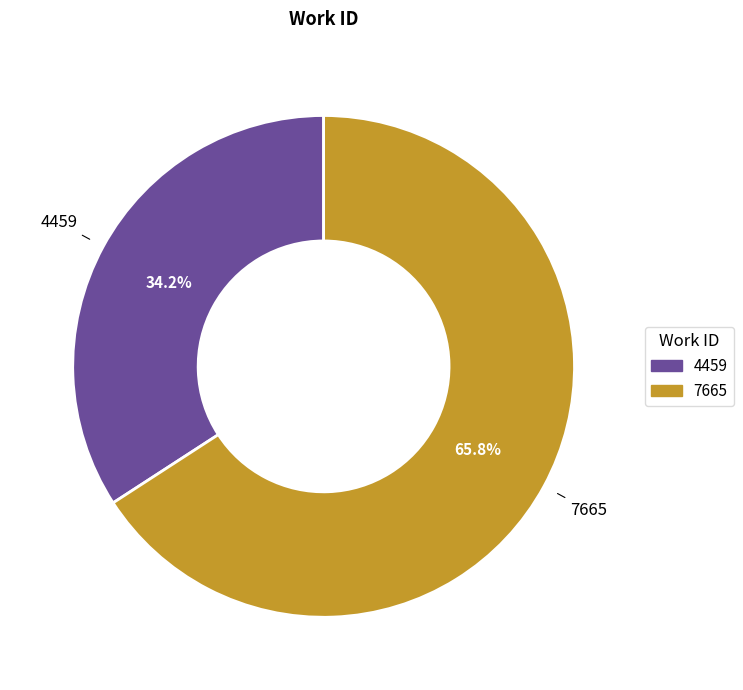

What percentage do 4459 and 7665 together represent?

100.0%